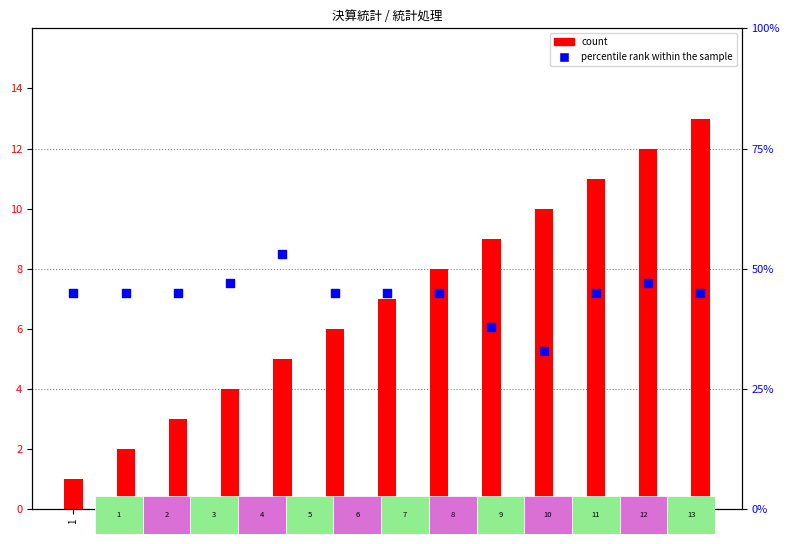

Which series reaches the minimum Y coordinate?

count